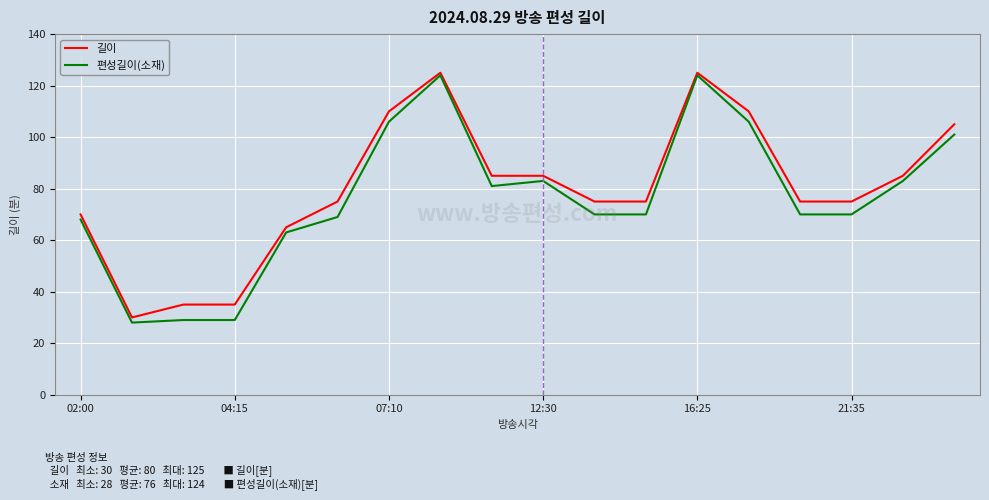

What is the lowest value of the 편성길이(소재) series?

28